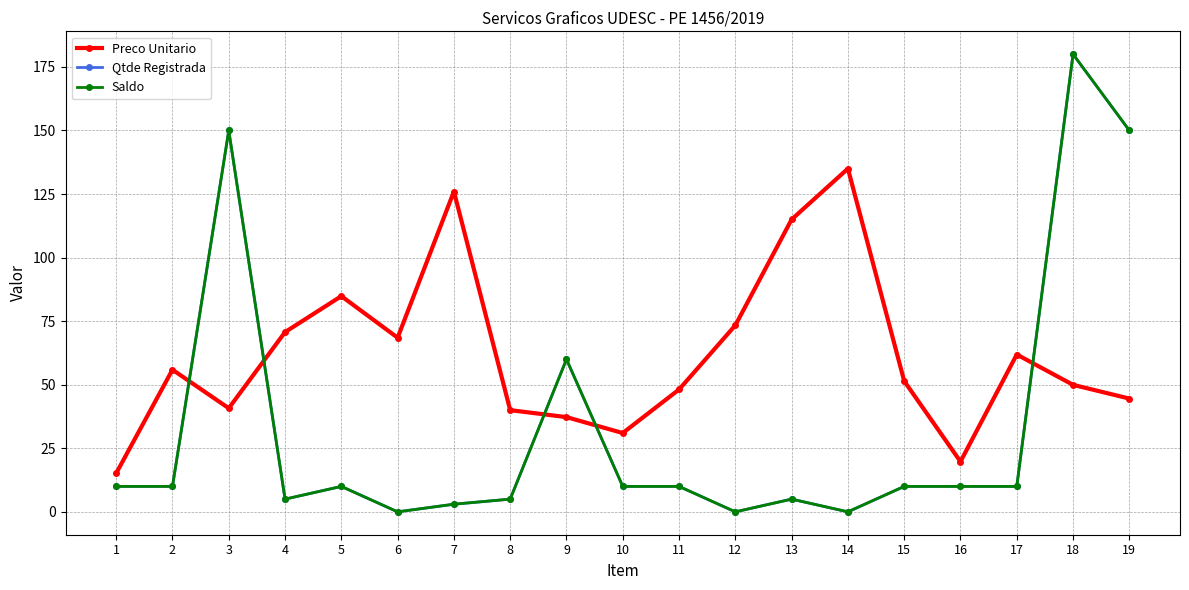

Reading left to right, what are all the values shown in this chart?

Preco Unitario: 15.2	55.9	40.8	70.7	84.8	68.5	126.0	40.0	37.3	31.0	48.1	73.4	115.0	135.0	51.4	19.8	61.9	50.0	44.5
Qtde Registrada: 10.0	10.0	150.0	5.0	10.0	0.0	3.0	5.0	60.0	10.0	10.0	0.0	5.0	0.0	10.0	10.0	10.0	180.0	150.0
Saldo: 10.0	10.0	150.0	5.0	10.0	0.0	3.0	5.0	60.0	10.0	10.0	0.0	5.0	0.0	10.0	10.0	10.0	180.0	150.0